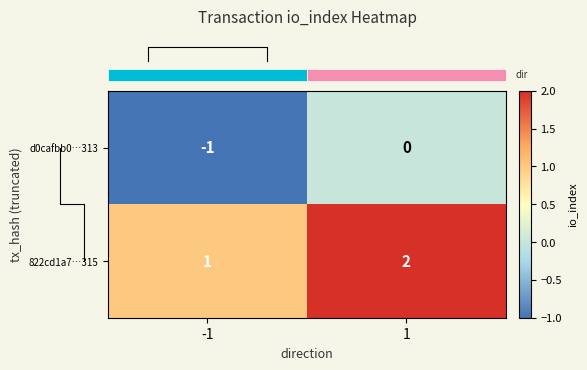

Reading right to left, what are all the values shown in this chart?

d0cafbb0…313: 1=0	-1=-1
822cd1a7…315: 1=2	-1=1